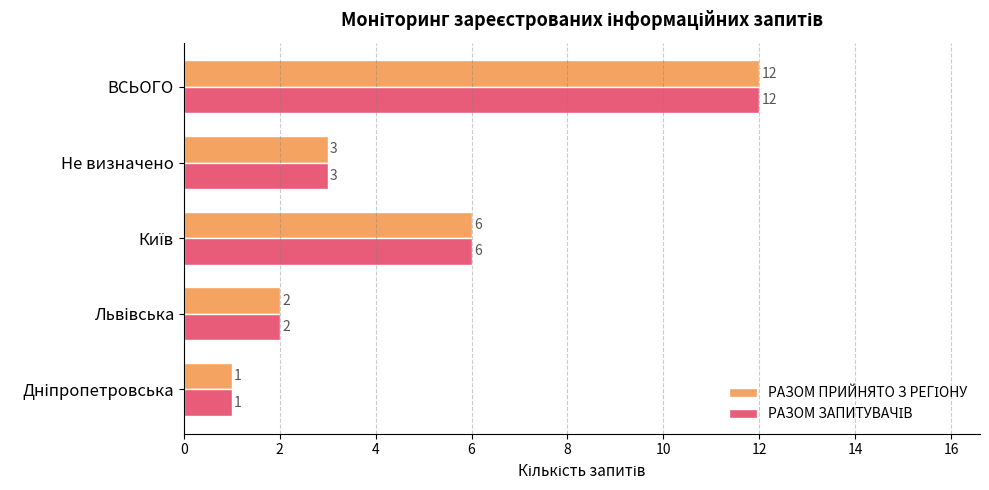

How many series are shown in this chart?

2